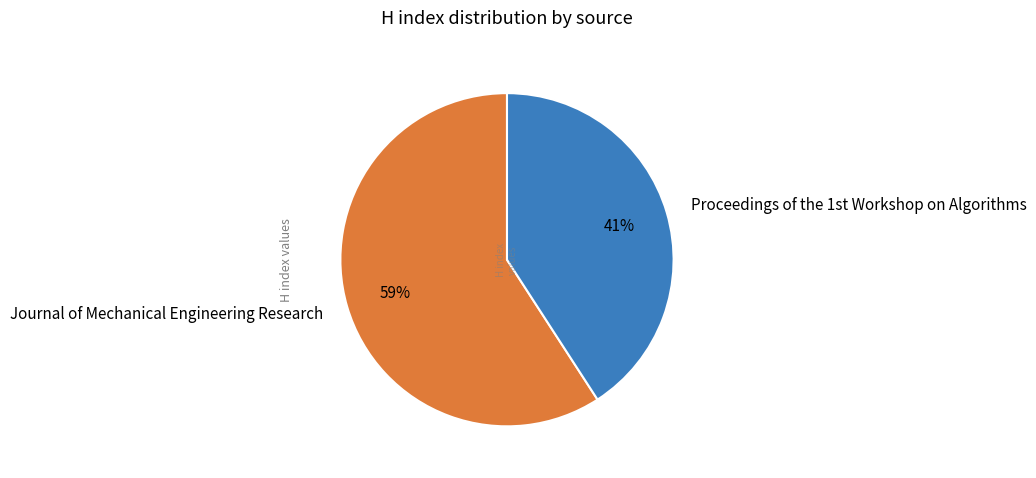

Is it true that Journal of Mechanical Engineering Research is 69% of the pie?

False